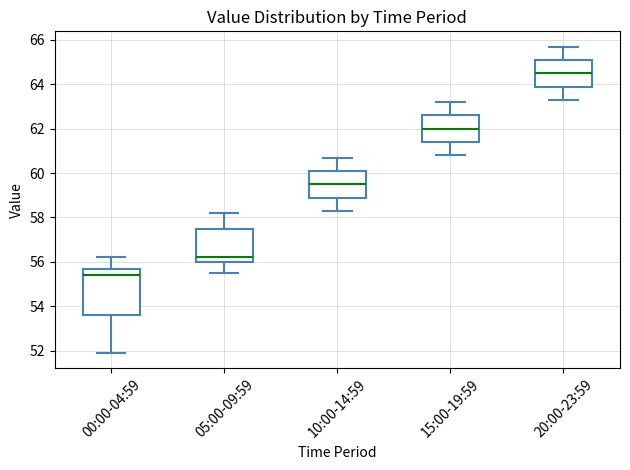

Where is the lower edge of the box for 00:00-04:59 on the y-axis? The values are not printed on the chart, so give them approximately, as read against the axis.

53.6